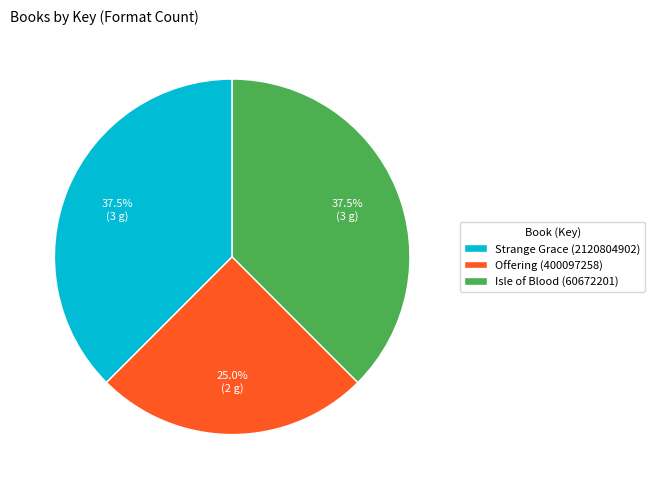

How many segments does this pie chart have?

3